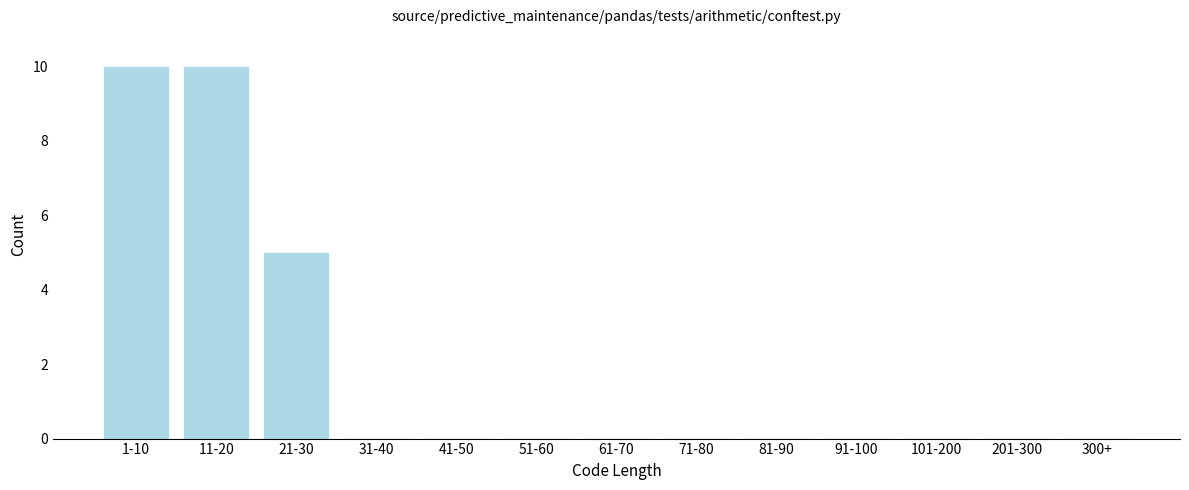

Reading right to left, list all the values displayed in this chart.

300+=0	201-300=0	101-200=0	91-100=0	81-90=0	71-80=0	61-70=0	51-60=0	41-50=0	31-40=0	21-30=5	11-20=10	1-10=10